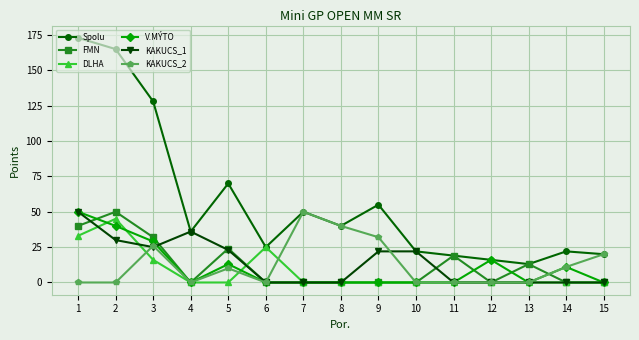

The value of DLHA at 7 is 0. True or false?

True